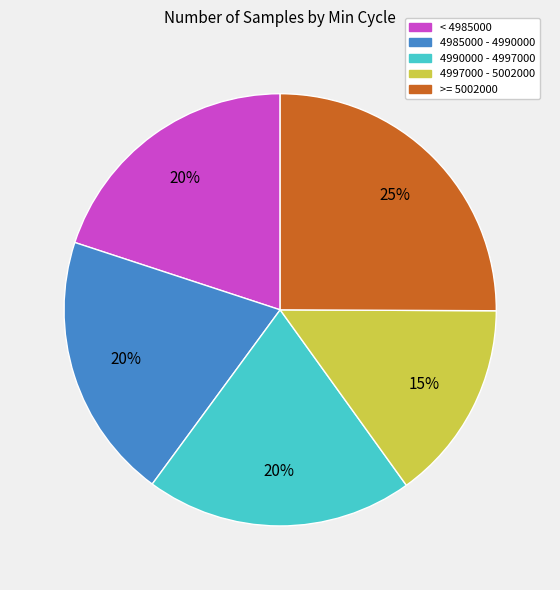

Is it true that 4990000 - 4997000 is 35% of the pie?

False